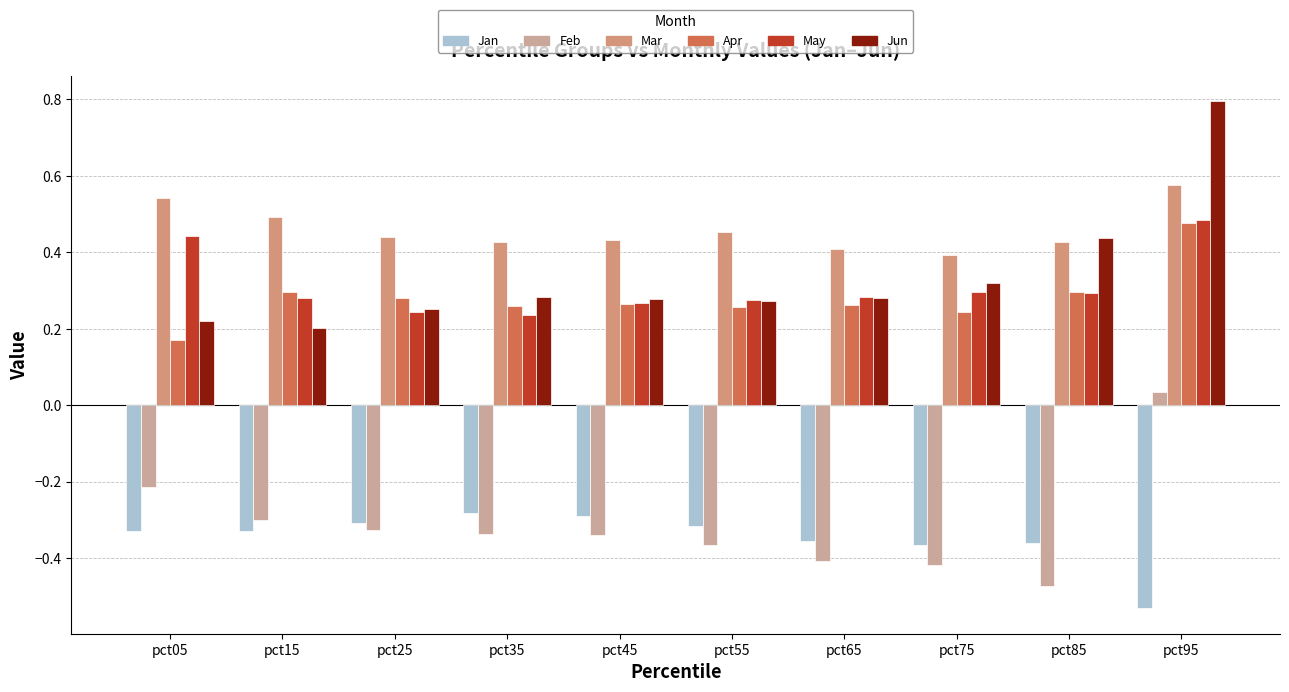

Are the bars horizontal?

No